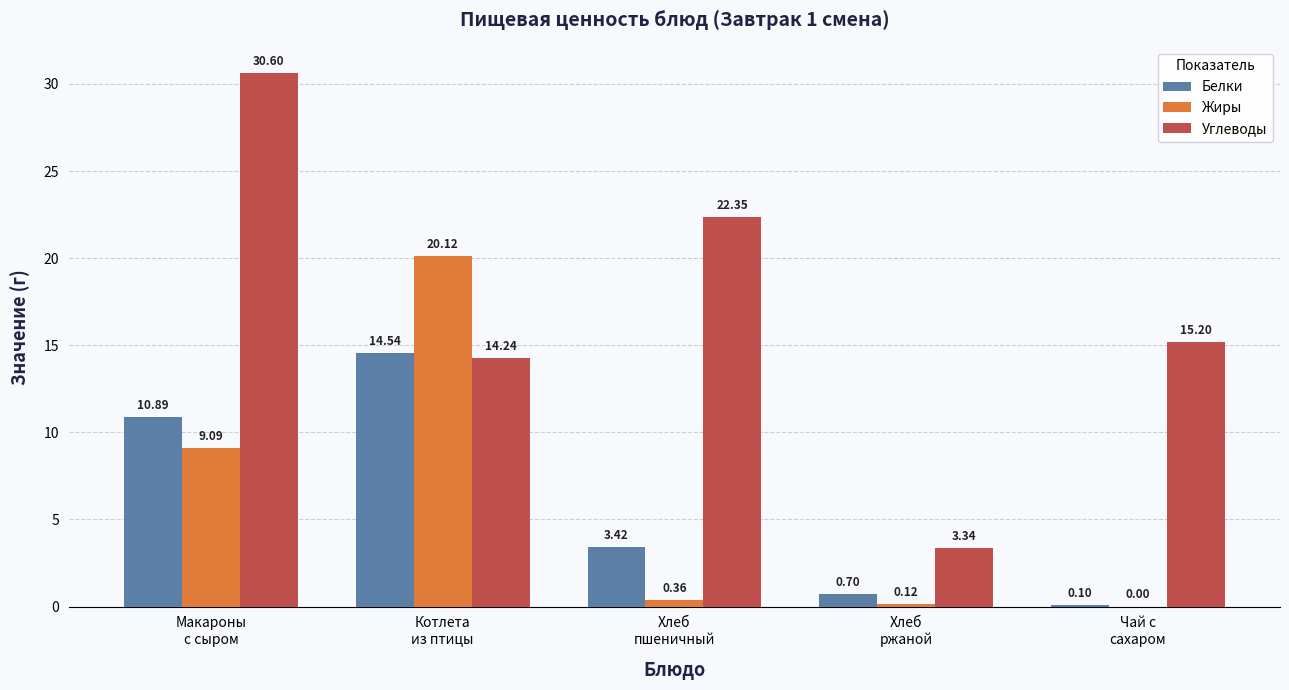

Which series has the largest total across all categories?

Углеводы